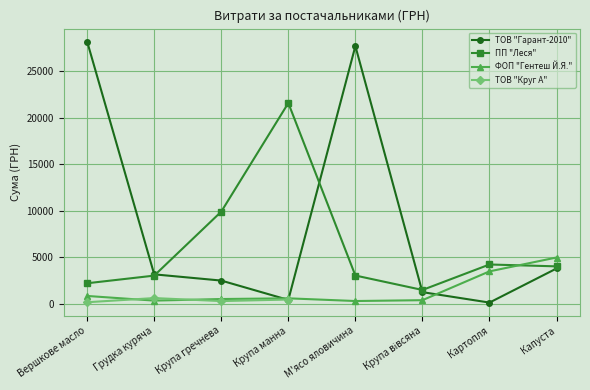

What value does the ФОП "Гентеш Й.Я." series have at Грудка куряча?

323.4